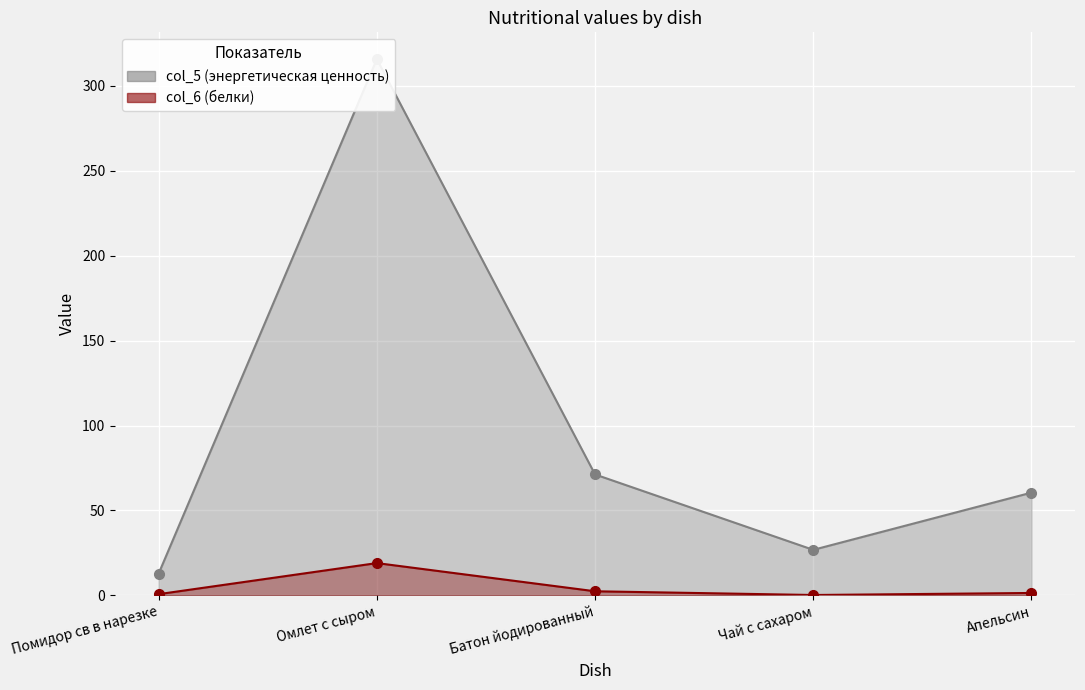

Reading left to right, extract all data points from this chart.

col_5: Помидор св в нарезке=12.8	Омлет с сыром=315.8	Батон йодированный=71.2	Чай с сахаром=26.8	Апельсин=60.5
col_6: Помидор св в нарезке=0.7	Омлет с сыром=19.0	Батон йодированный=2.4	Чай с сахаром=0.2	Апельсин=1.4